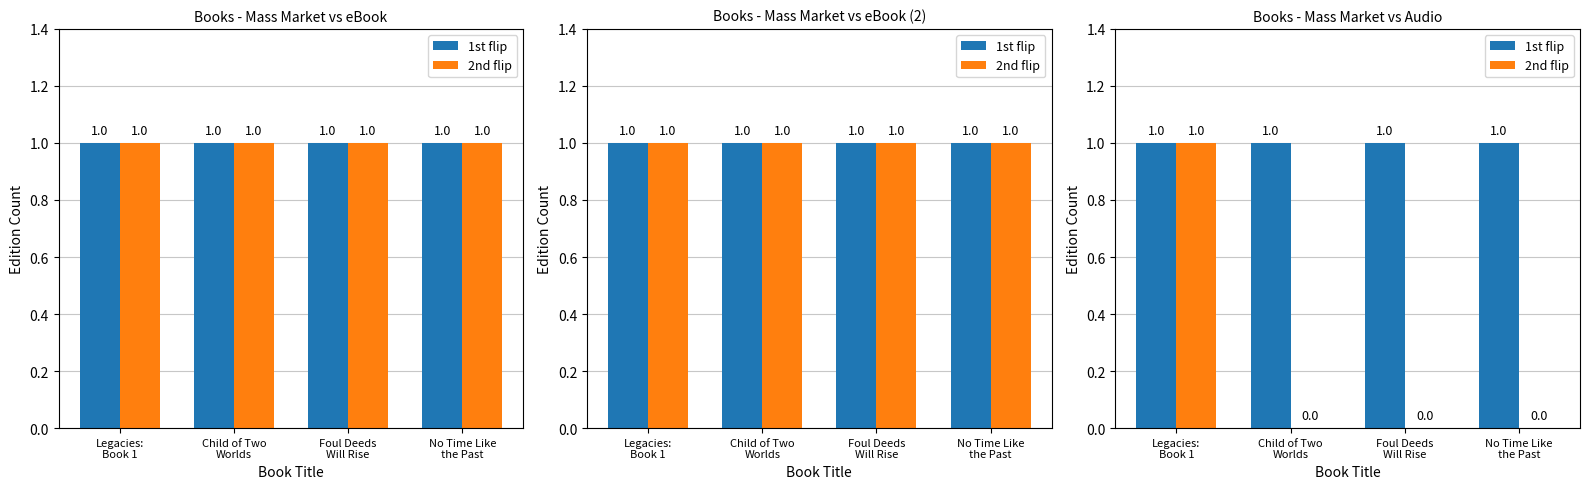

Which has a higher value, Foul Deeds
Will Rise or No Time Like
the Past?

Foul Deeds
Will Rise